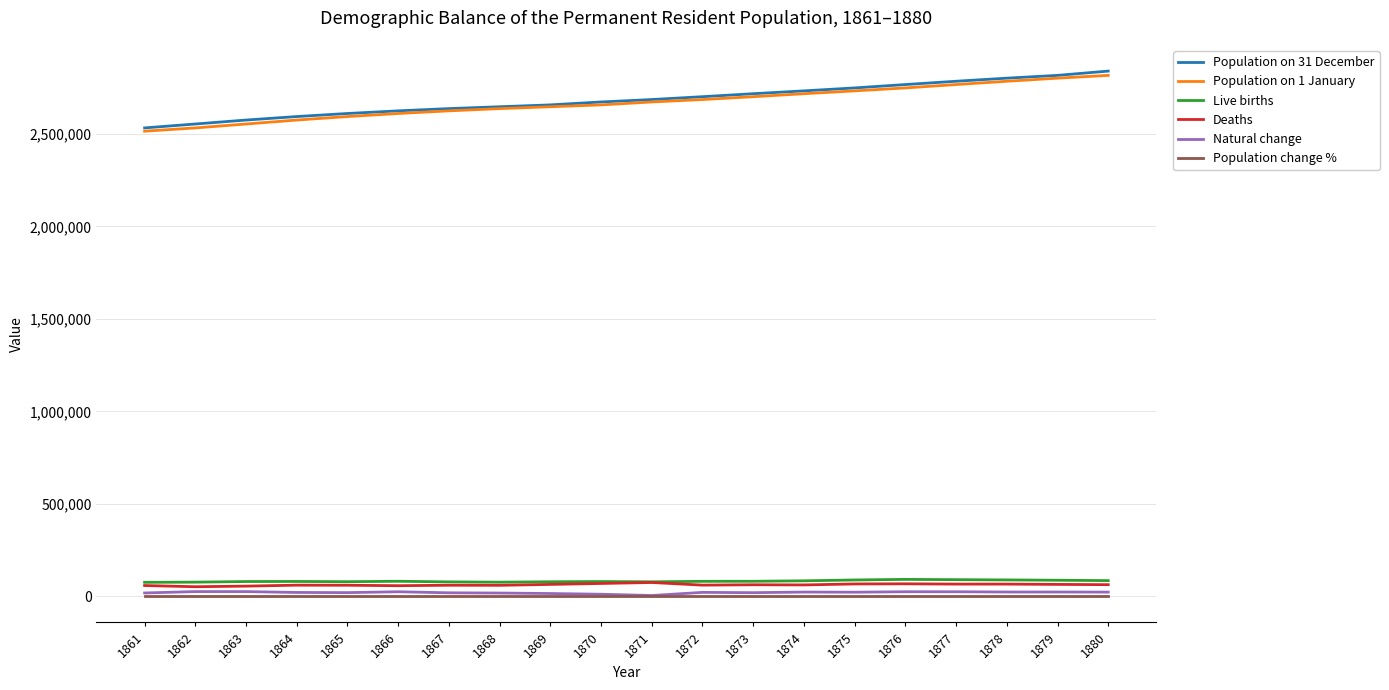

The Population change % series shows 0.6 at 1870. True or false?

True